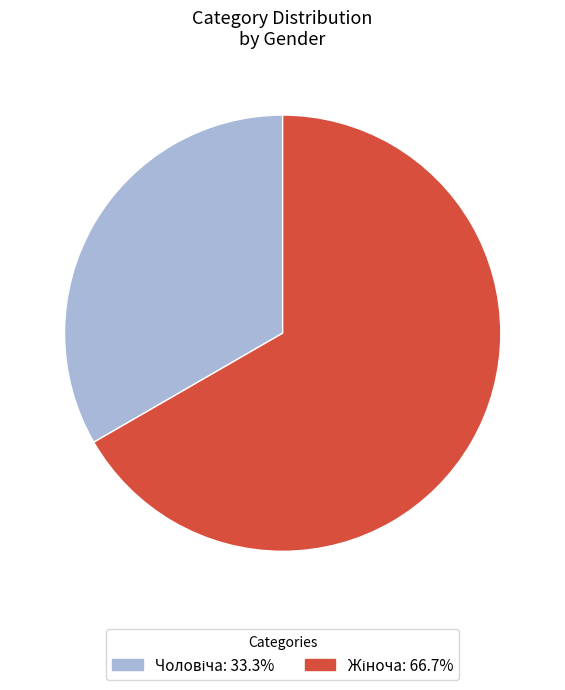

Is there a majority slice in this chart?

Yes